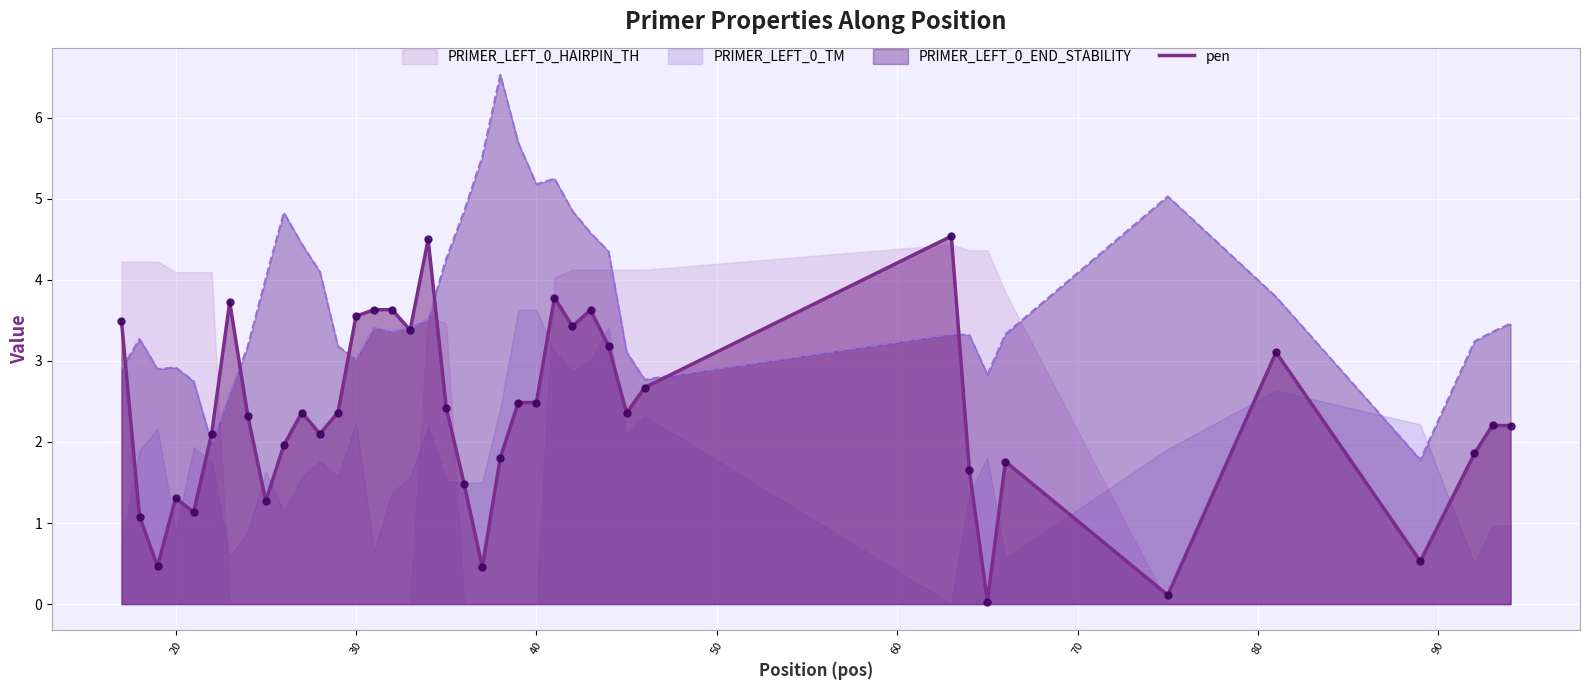

What is the maximum value for PRIMER_LEFT_0_END_STABILITY?

6.5